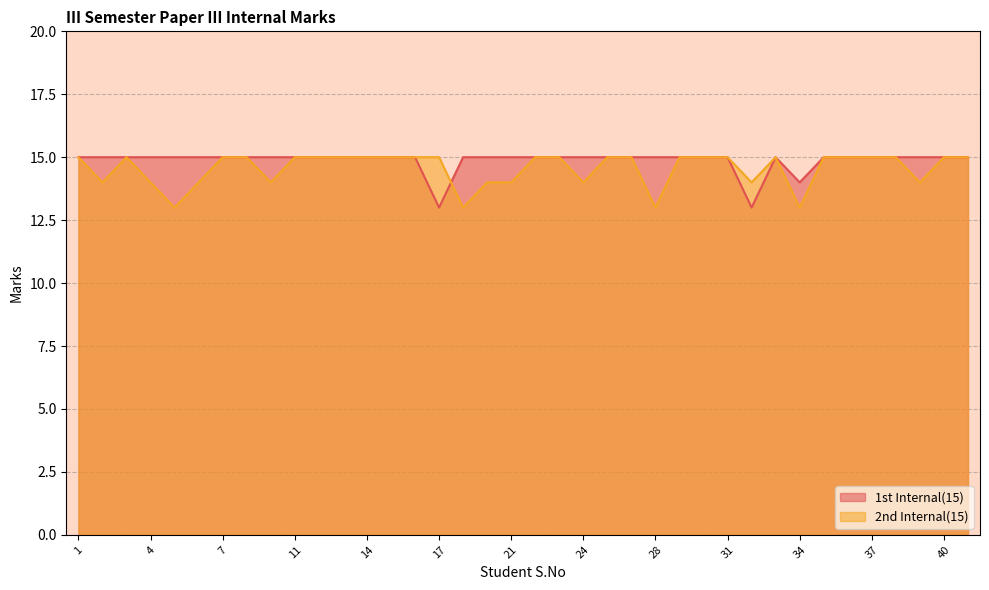

What is the sum of the 1st Internal(15) values at 28 and 1?

30